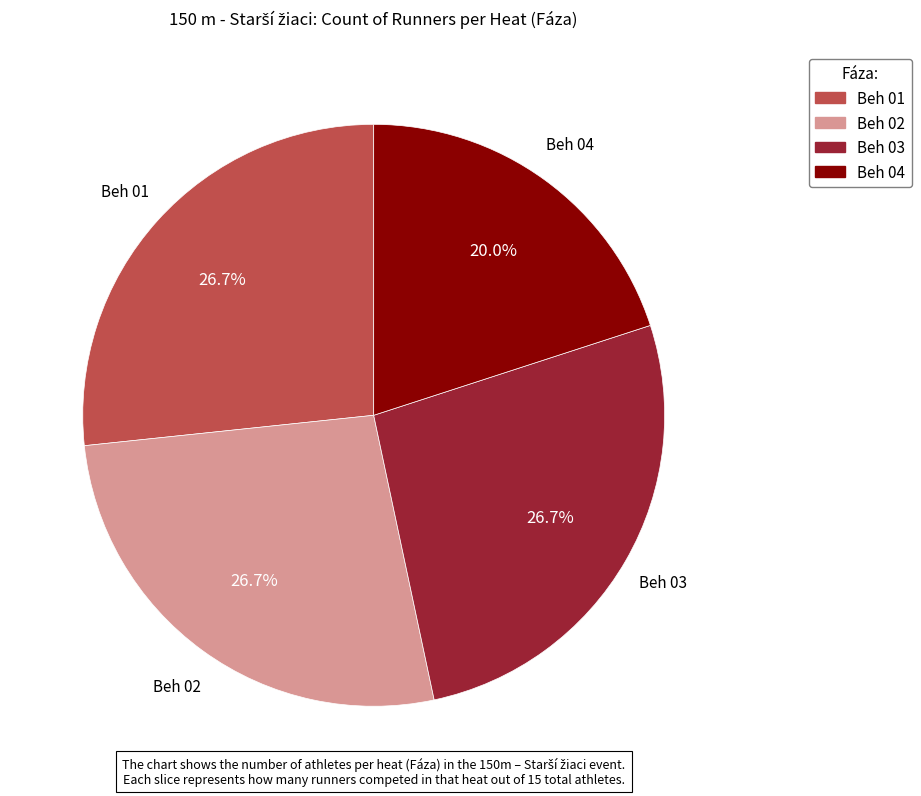

Is it true that Beh 01 is 27% of the pie?

True